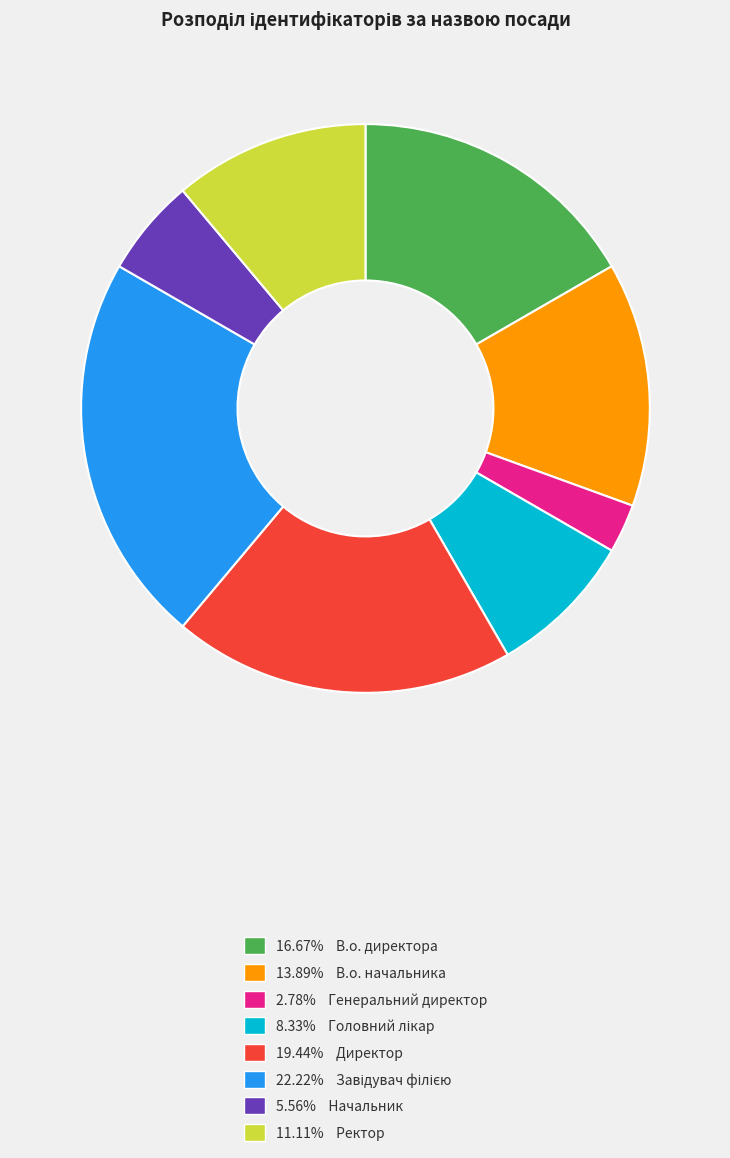

Is there any slice that represents more than half of the pie?

No